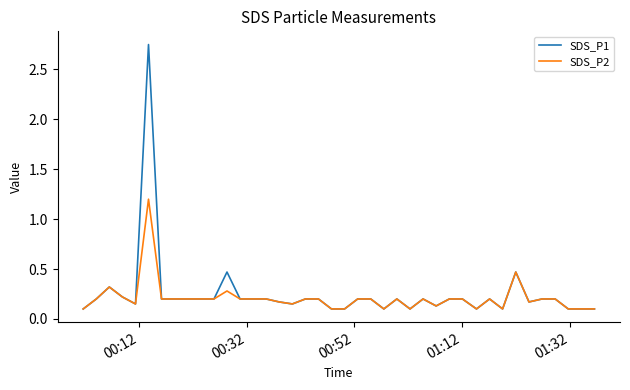

Rank the series by their average value, from highest to lowest.

SDS_P1, SDS_P2